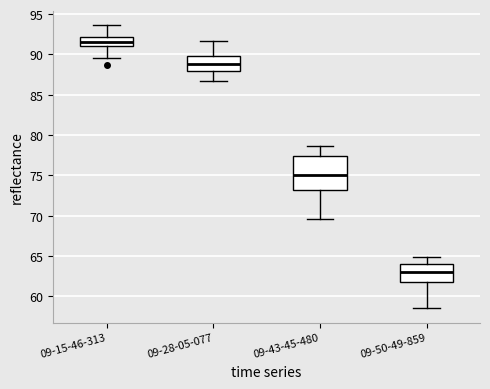

Where does the lower whisker of the box for 09-28-05-077 end on the y-axis? The values are not printed on the chart, so give them approximately, as read against the axis.

86.5